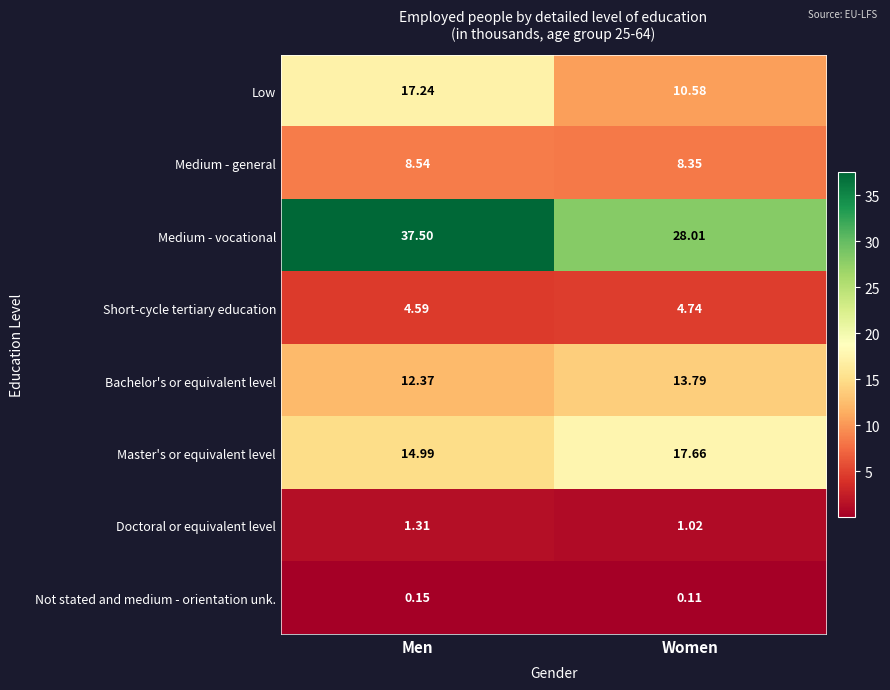

Which category has the lowest value in the Low series?

Women